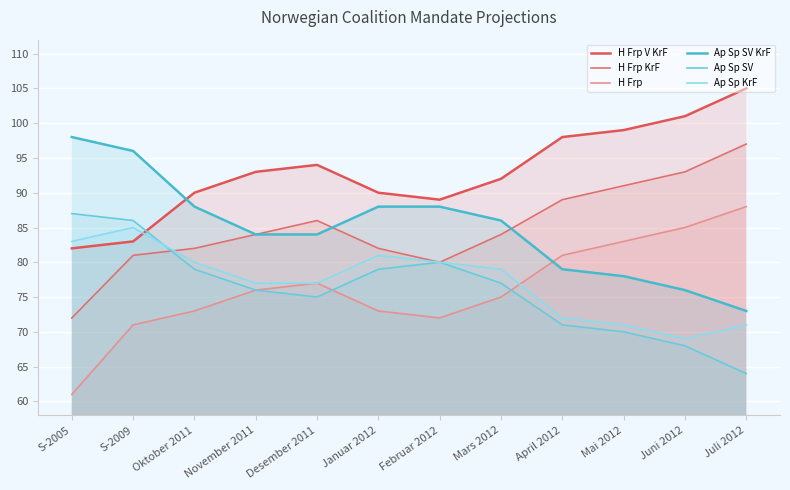

How many interior local peaks does the Ap Sp KrF series have?

2